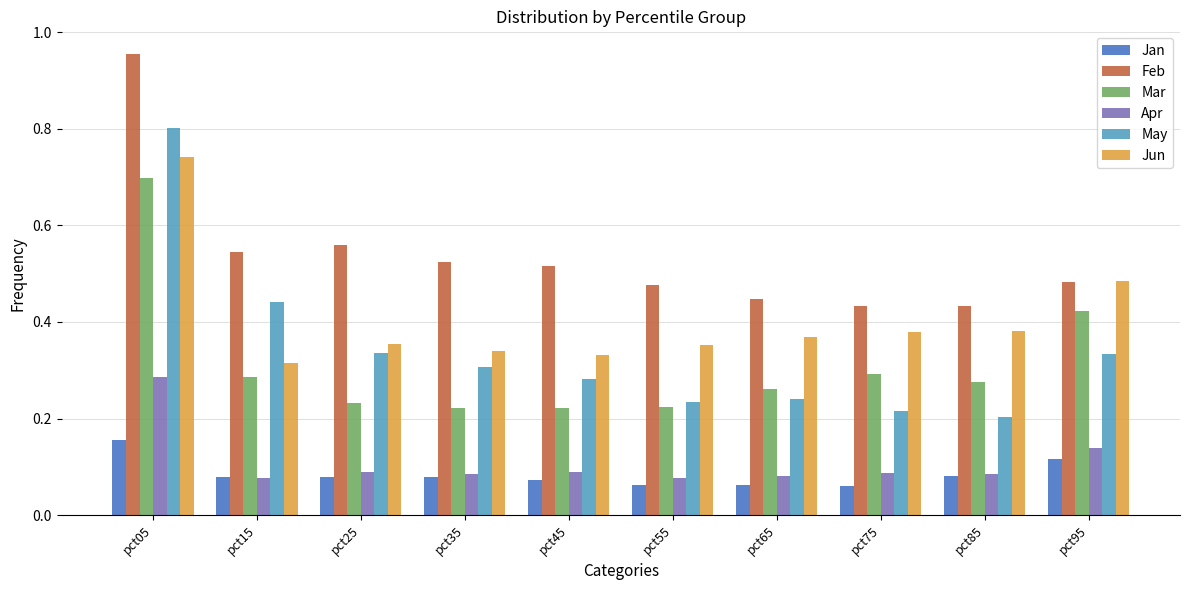

Which series has the largest range (max minus min)?

May